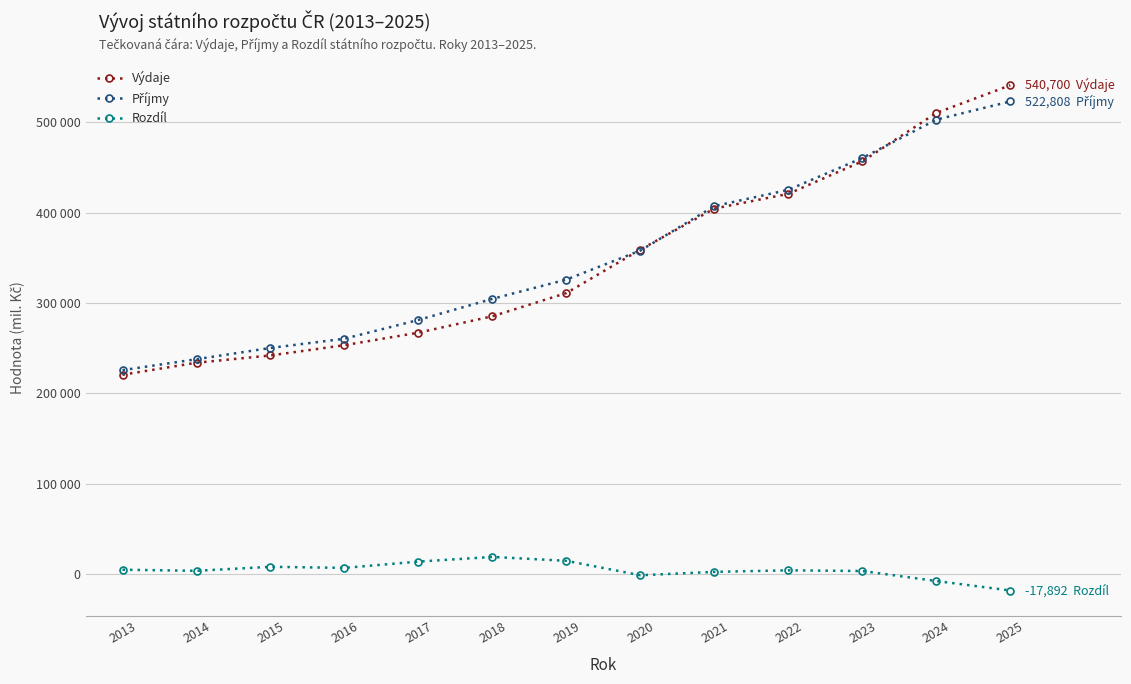

How many intersections are there between Příjmy and Výdaje?

3